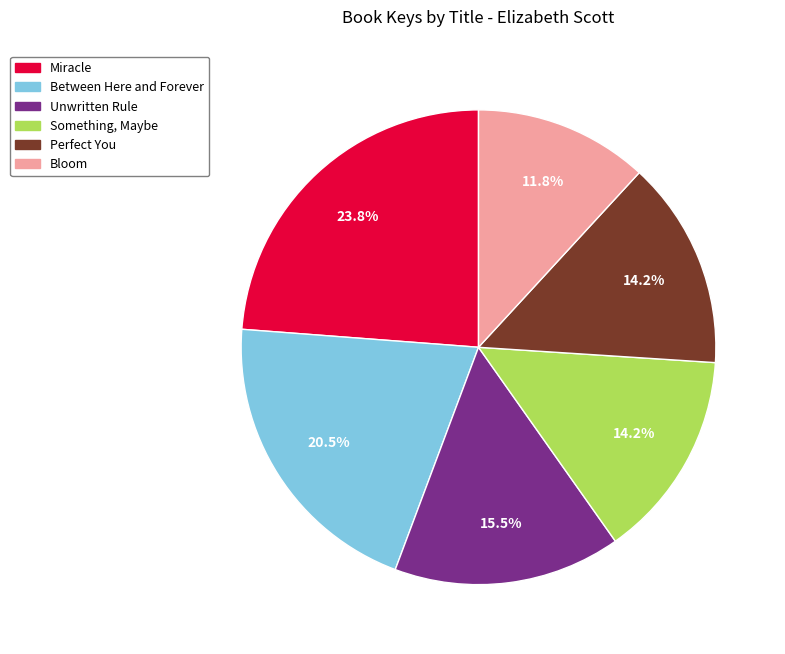

What is the ratio of the value at Between Here and Forever to the value at Miracle?

0.9